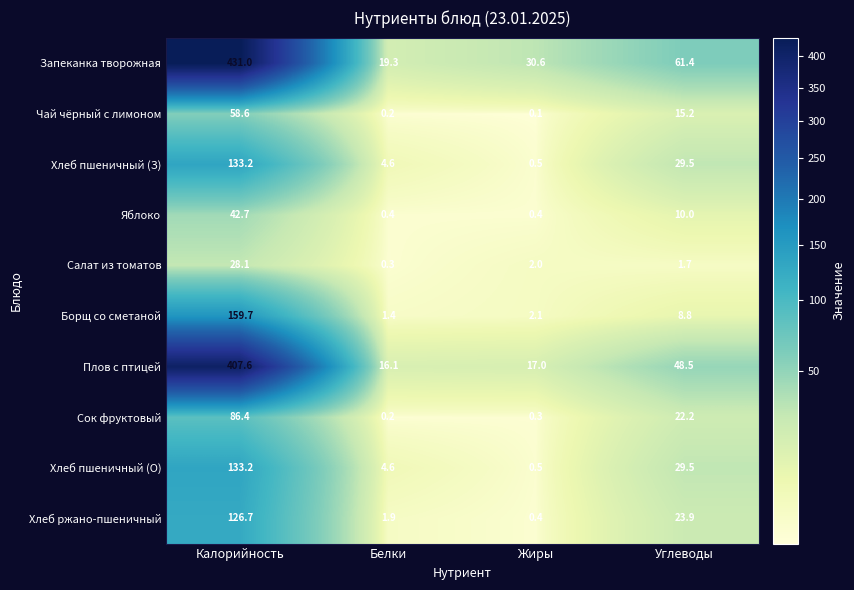

What is the sum of the Сок фруктовый values at Калорийность and Углеводы?

108.6